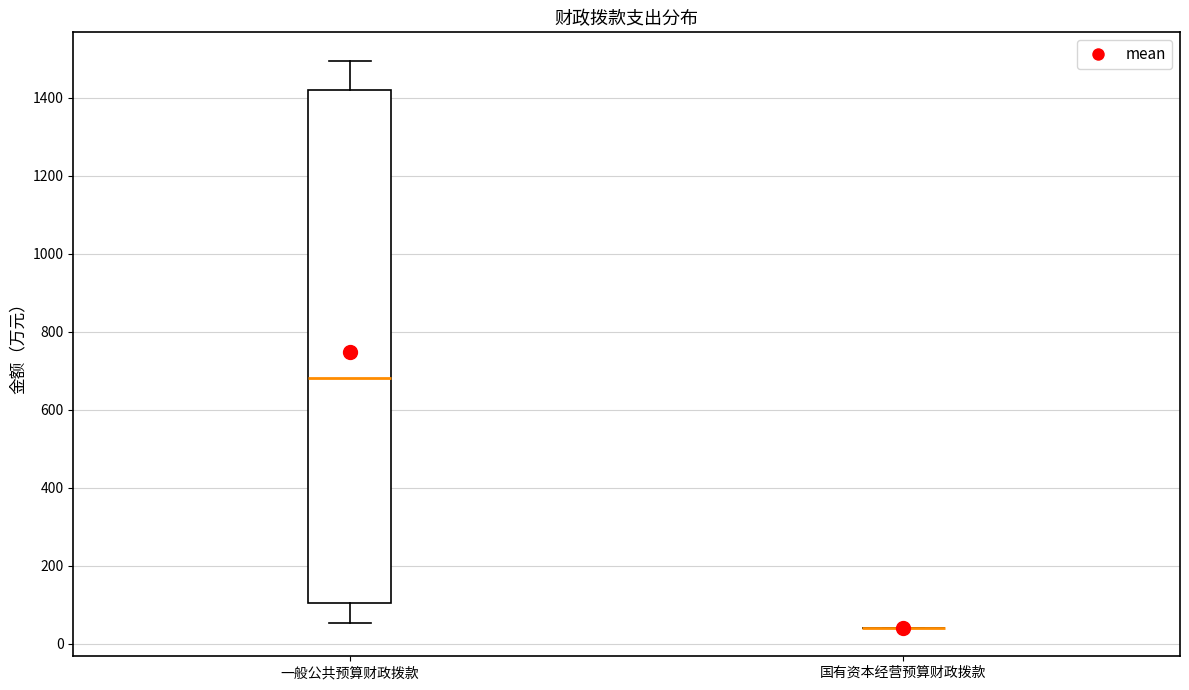

Reading left to right, transcribe this box plot: for each box, give where its median line is, the range the box spans, and where its two whiskers end, as read against the y-axis. The values are not printed on the chart, so give them approximately, as read against the axis.

一般公共预算财政拨款: median 680, box 100 to 1420, whiskers 60 to 1500
国有资本经营预算财政拨款: box collapsed to a line at 40, whiskers 40 to 40